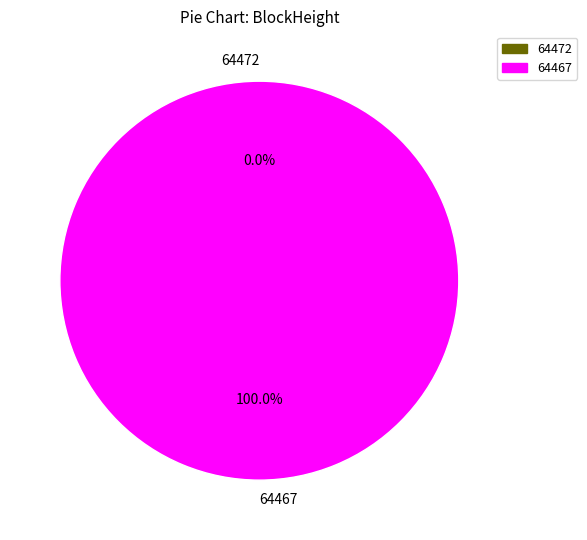

To the nearest percent, what is the difference between the largest and smallest slice percentages?

100%